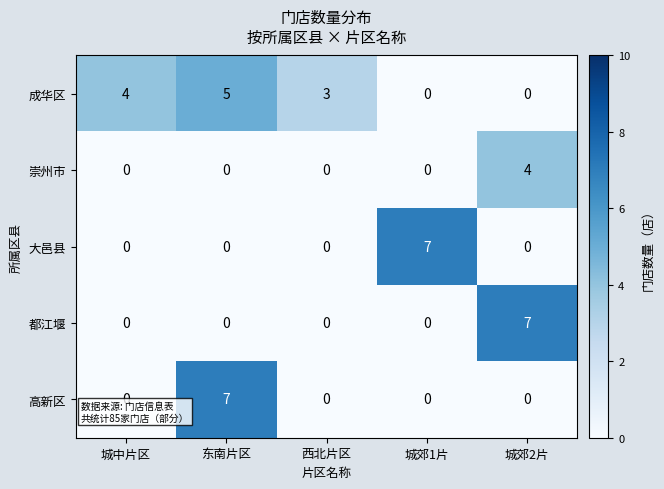

Between 城中片区 and 城郊2片, which series saw the biggest shift?

都江堰